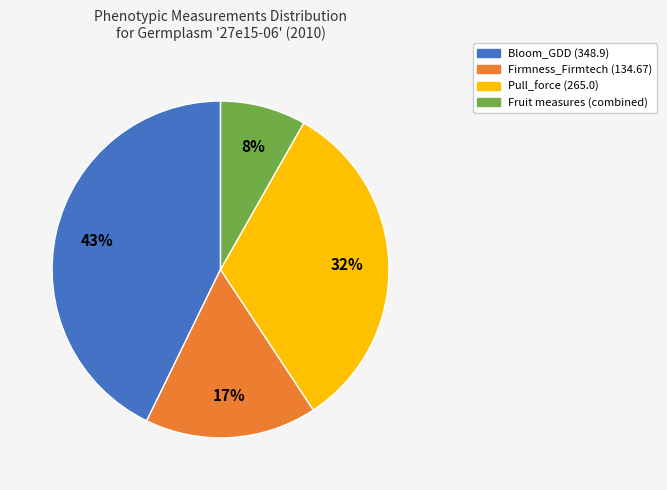

Is there any slice that represents more than half of the pie?

No